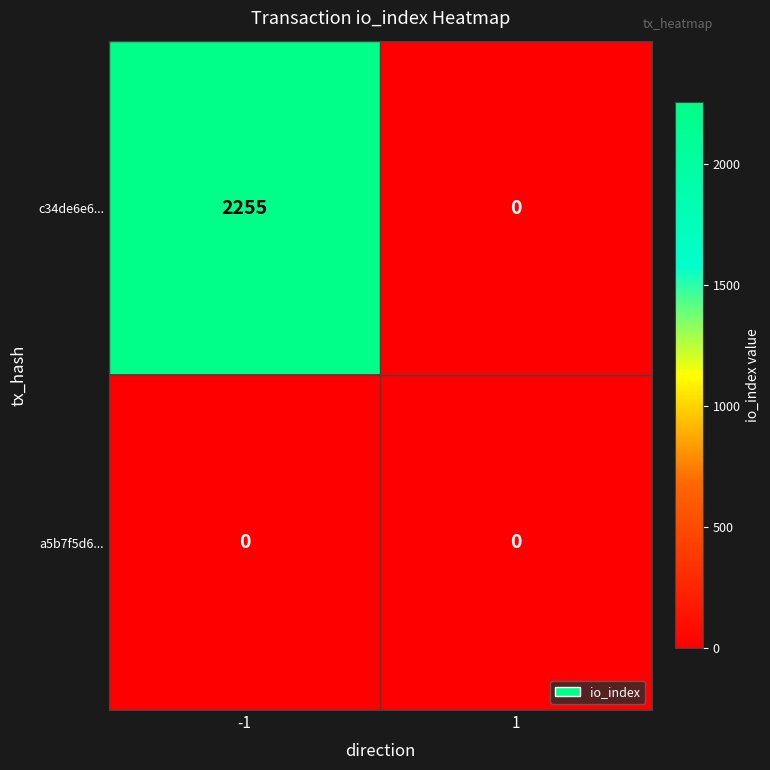

True or false: c34de6e6... has a value of 3824 at -1.

False